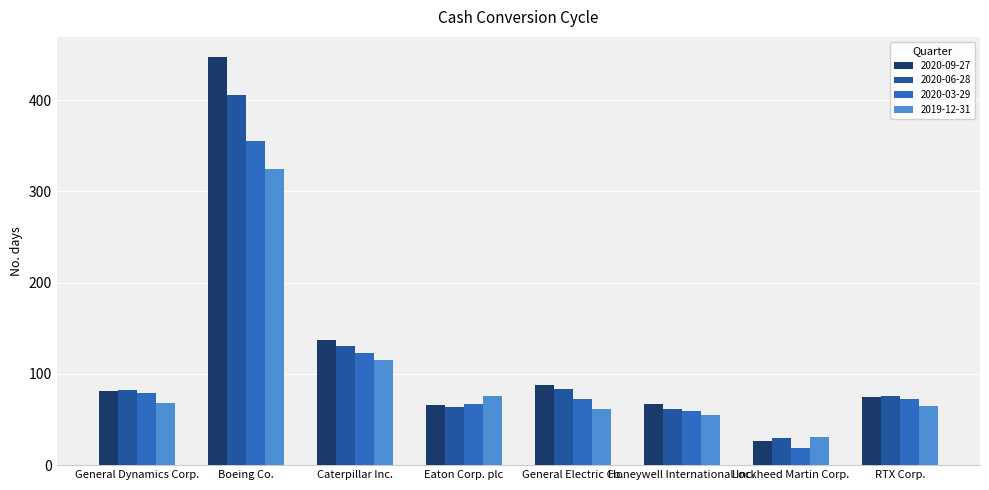

List the series in order of their peak value, lowest first.

2019-12-31, 2020-03-29, 2020-06-28, 2020-09-27